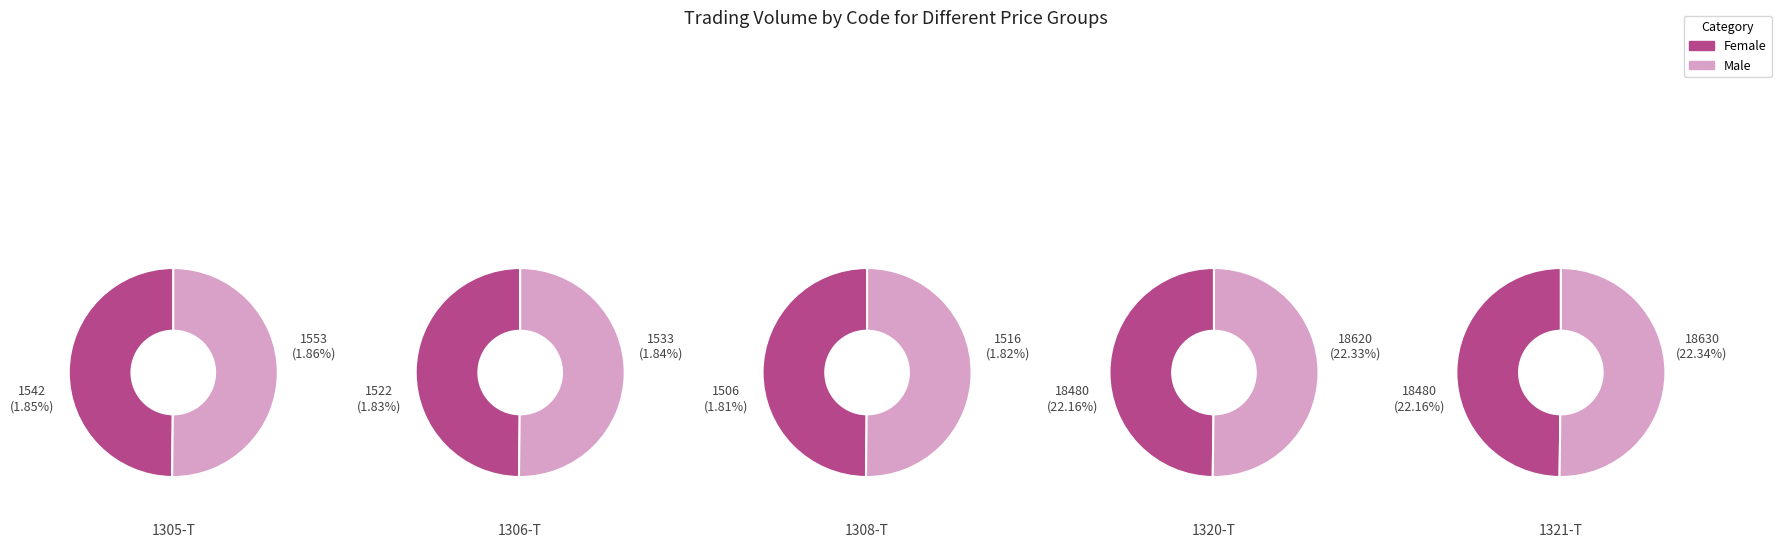

Is there any slice that represents more than half of the pie?

No